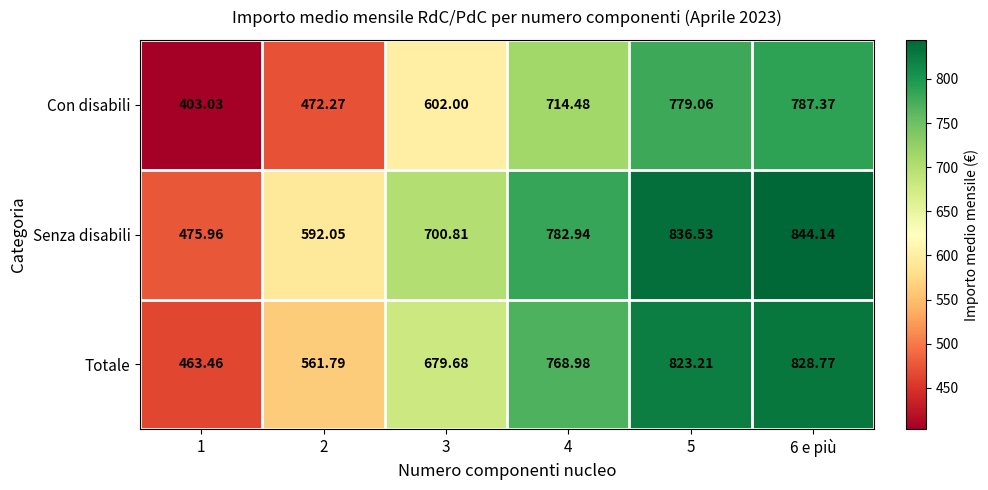

Between 1 and 3, which series saw the biggest shift?

Senza disabili